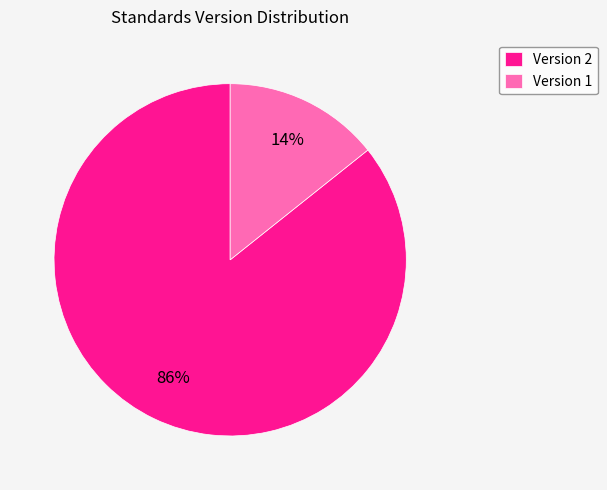

The Version 2 slice represents 86% of the pie. True or false?

True